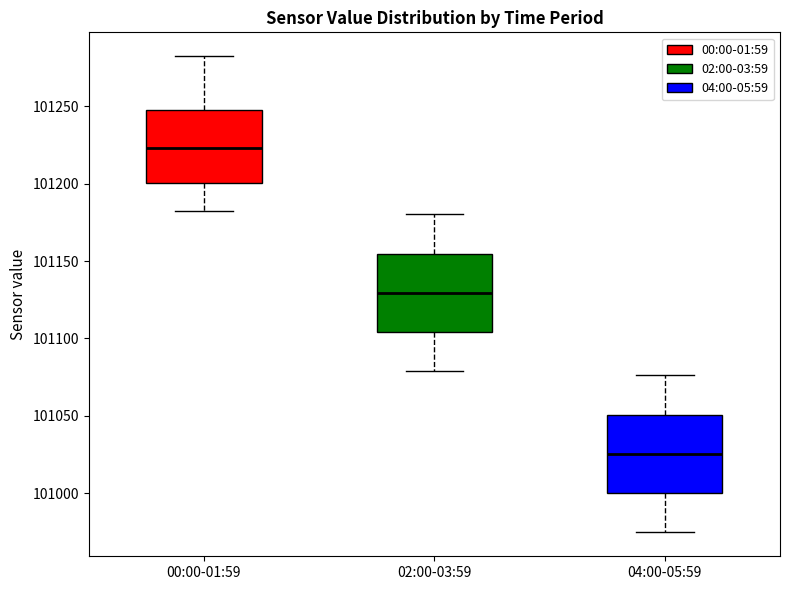

Where does the median line of the box for 04:00-05:59 sit on the y-axis? The values are not printed on the chart, so give them approximately, as read against the axis.

101025